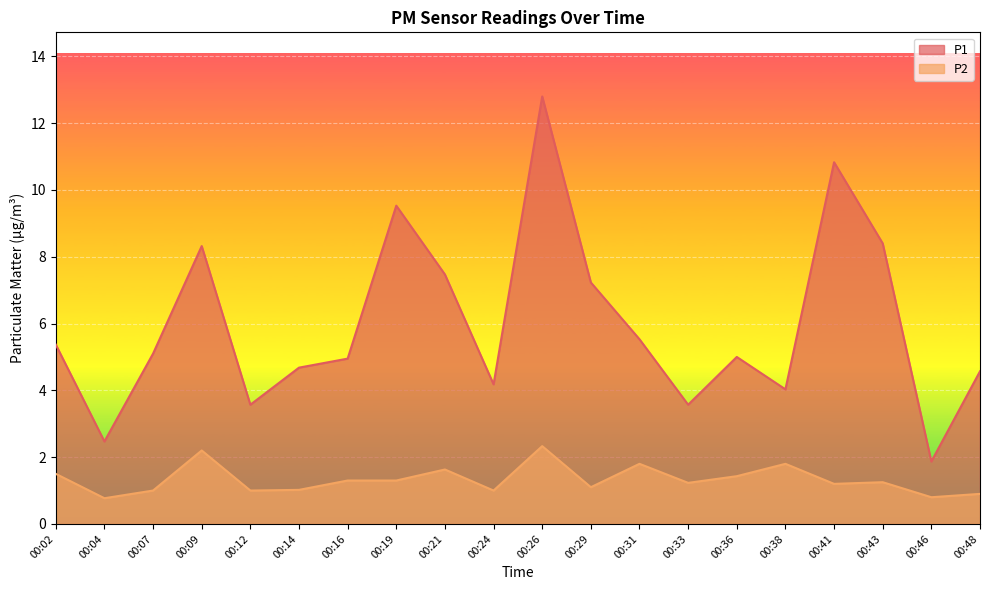

What is the sum of all P1 values?

119.5